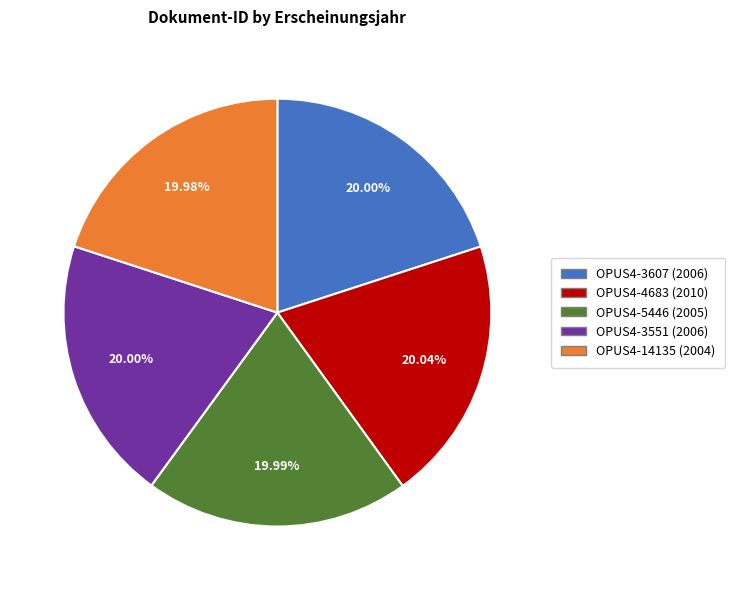

To the nearest percent, what is the average slice percentage?

20%